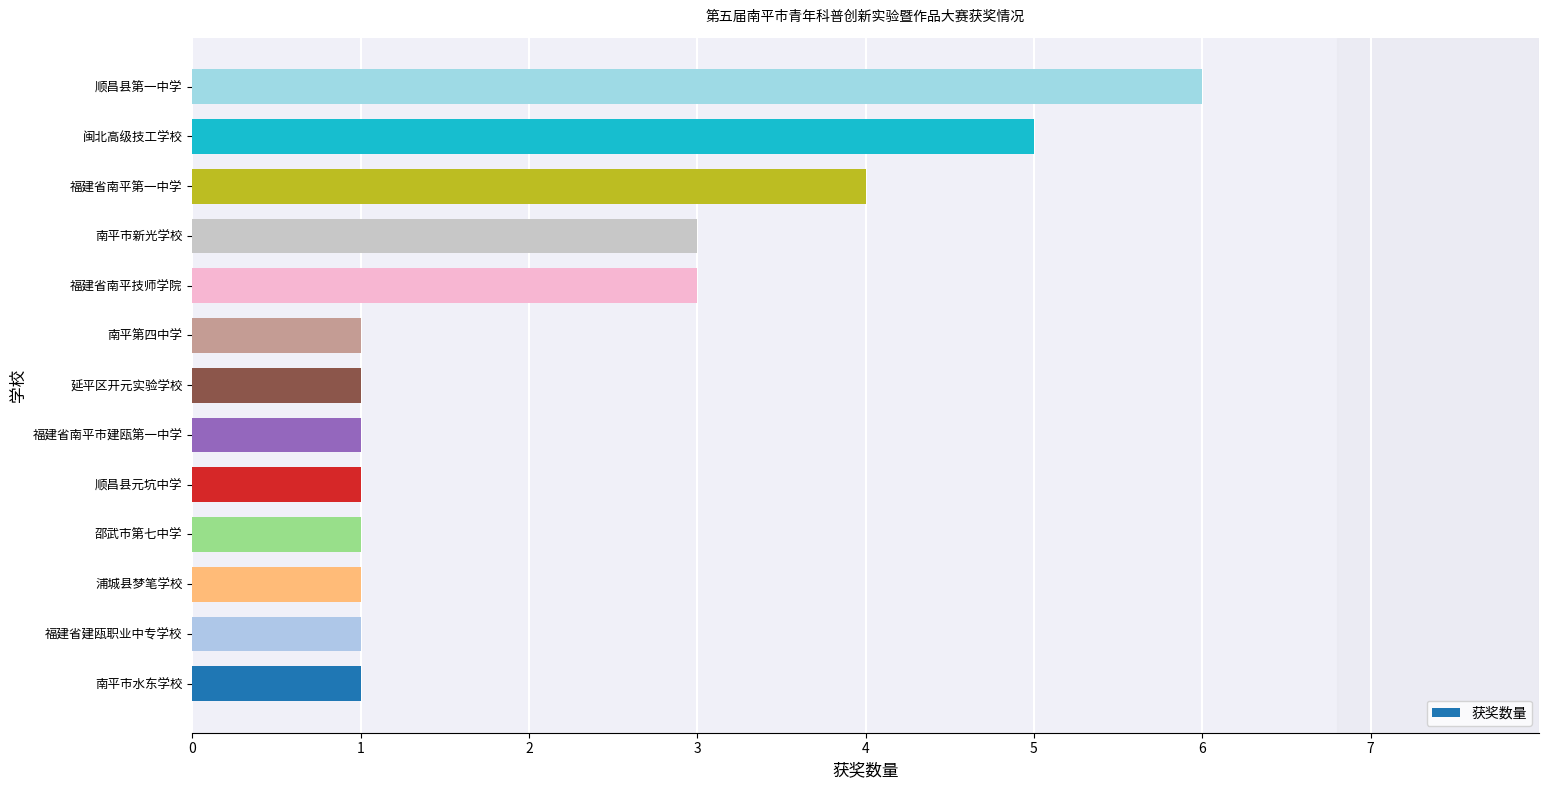

Which label corresponds to the largest value in the chart?

顺昌县第一中学